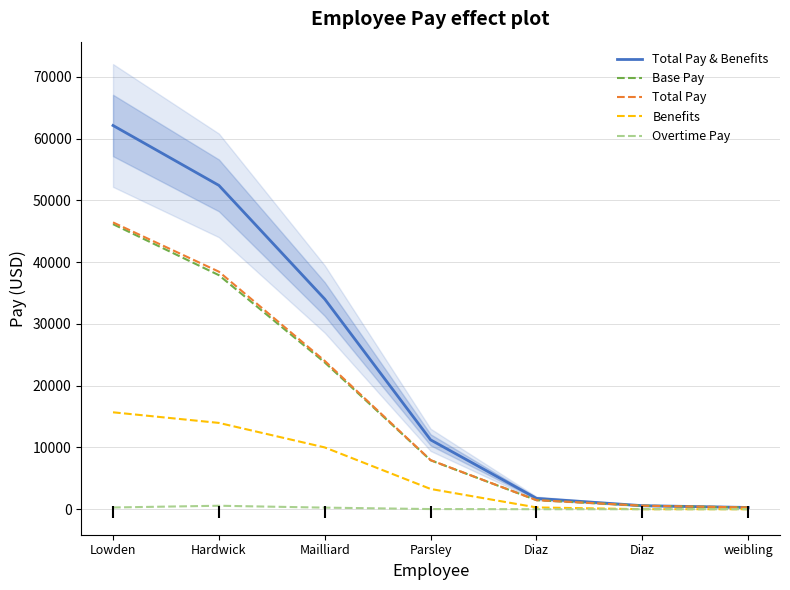

Which series has the largest range (max minus min)?

Total Pay & Benefits